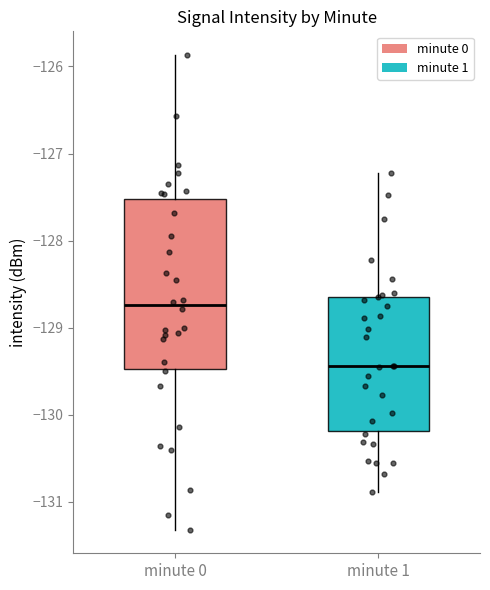

Where does the median line of the box for minute 1 sit on the y-axis? The values are not printed on the chart, so give them approximately, as read against the axis.

-129.4